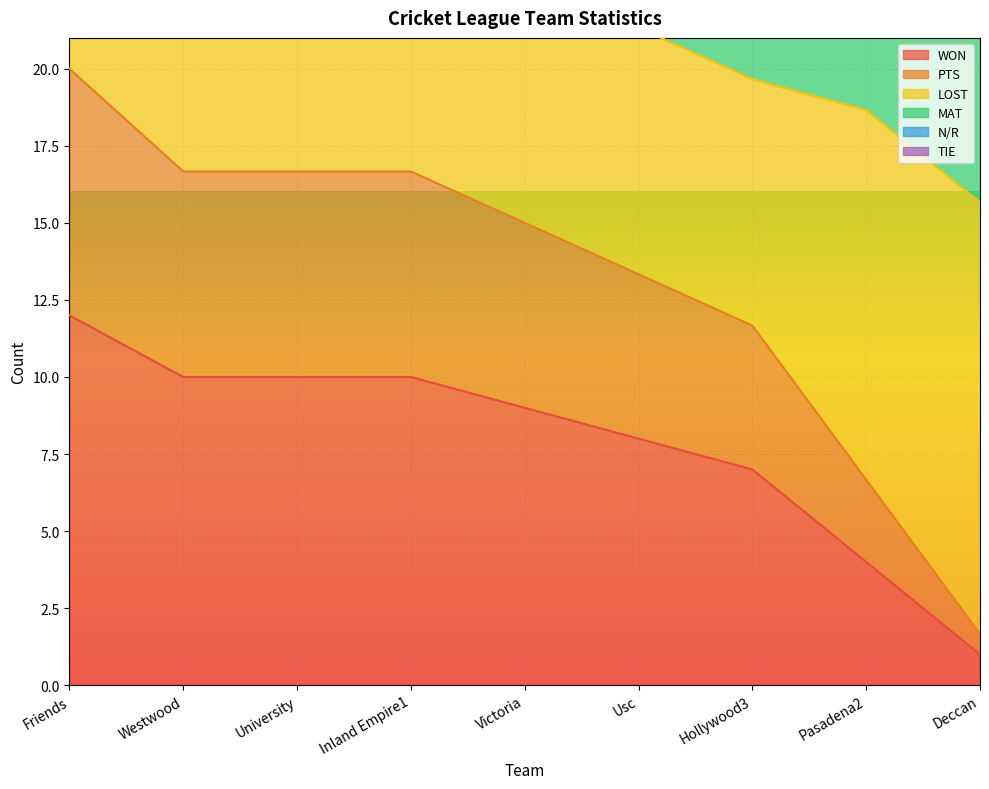

At which category is the sum across all series the highest?

Friends